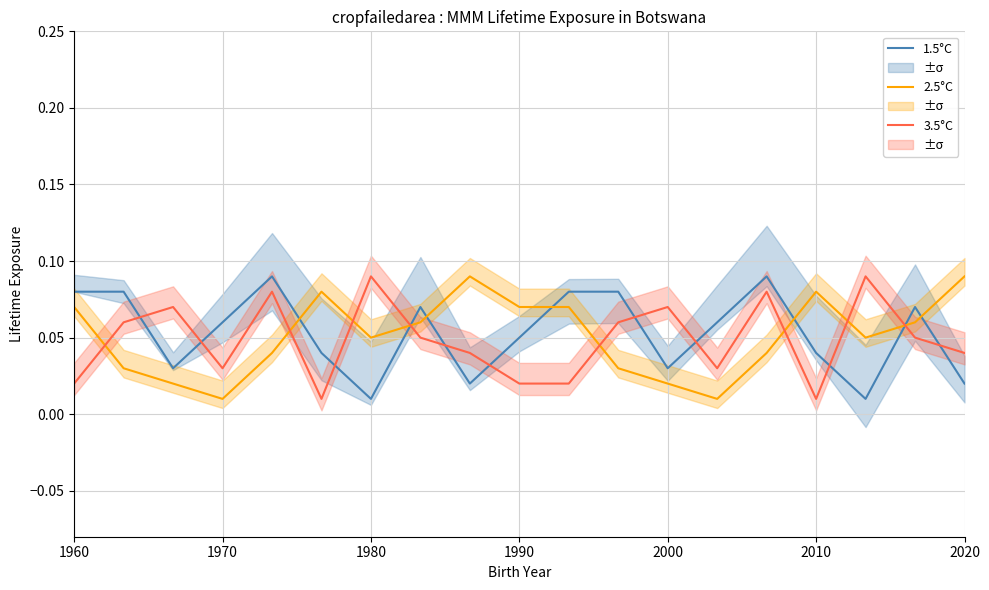

How many intersections are there between 2.5°C and 1.5°C?

7